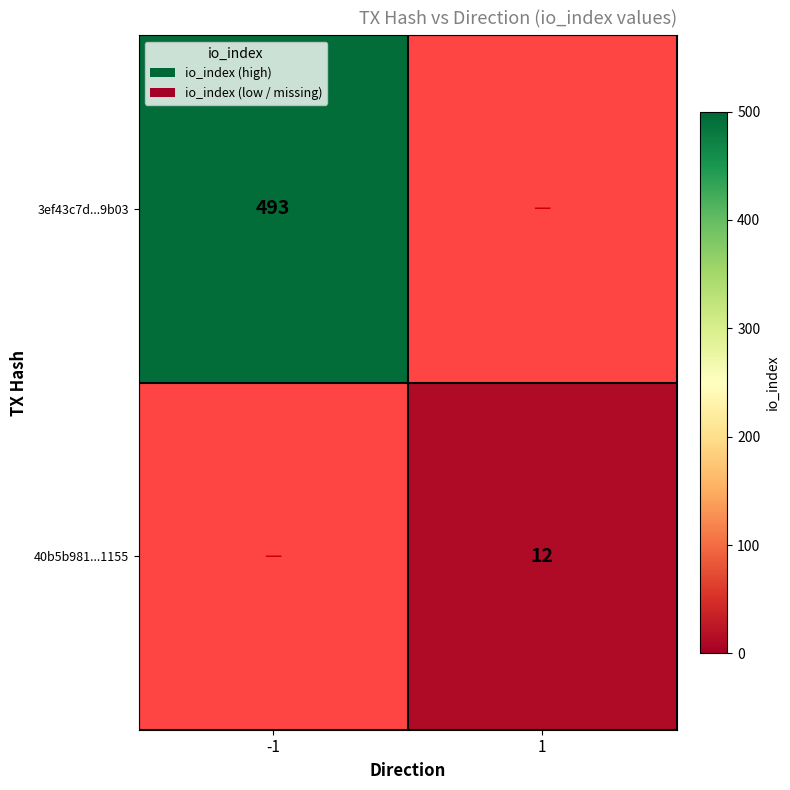

Is it true that 40b5b981...1155 equals 15.9 at 1?

False